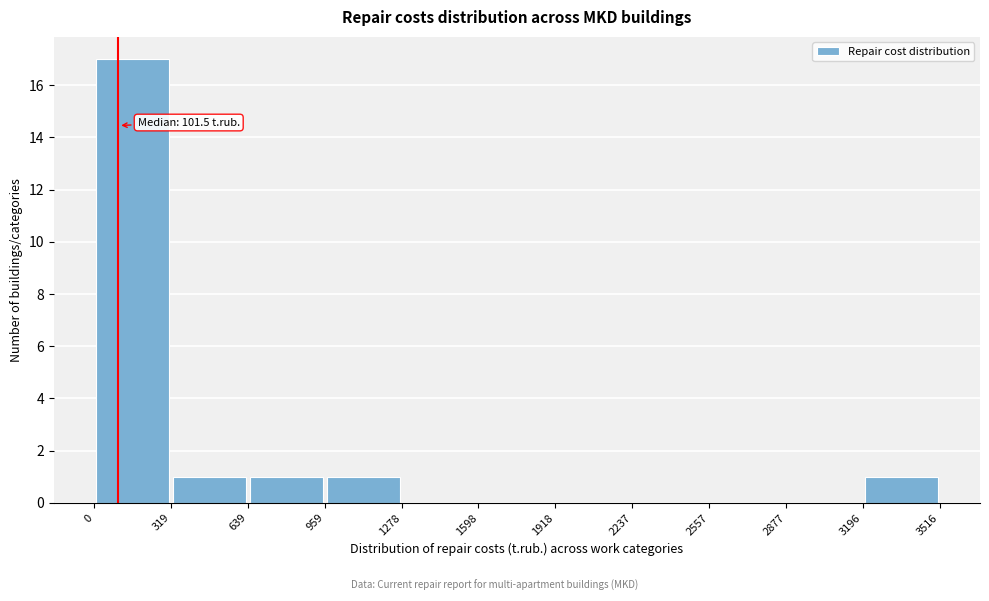

Over which range of the x-axis is the bar tallest?

0 to 319